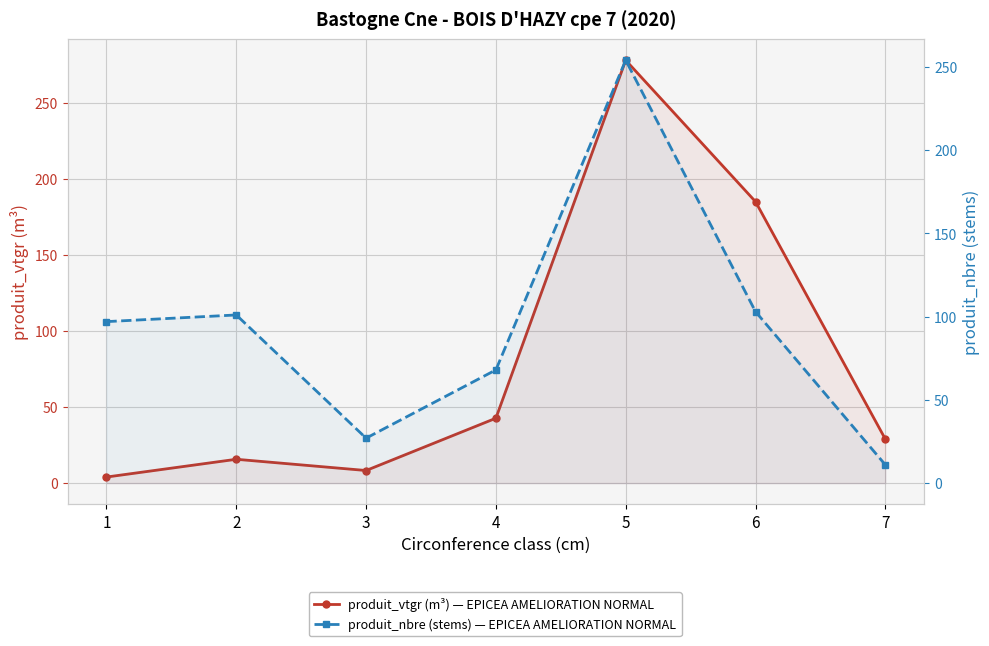

Where do produit_nbre (stems) — EPICEA AMELIORATION NORMAL and produit_vtgr (m³) — EPICEA AMELIORATION NORMAL first cross each other?

4 and 5